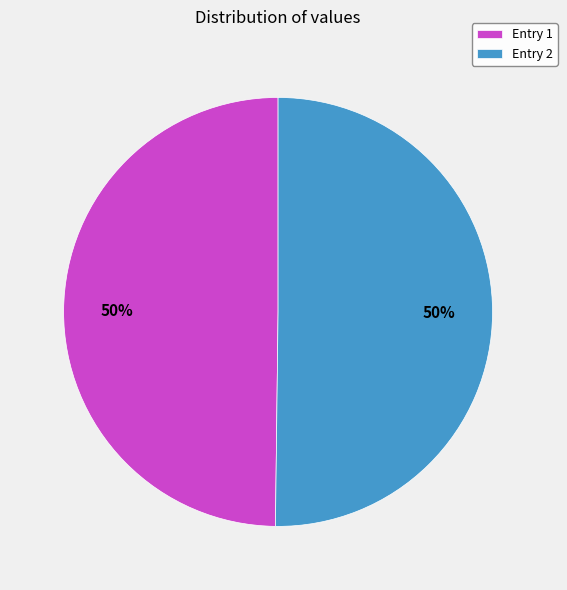

To the nearest percent, what portion does Entry 2 represent?

50%